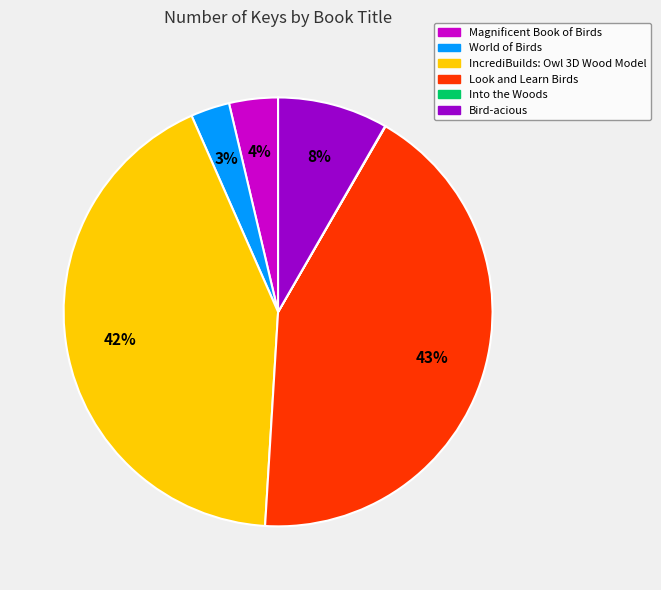

What percentage is the Look and Learn Birds slice, to the nearest percent?

43%